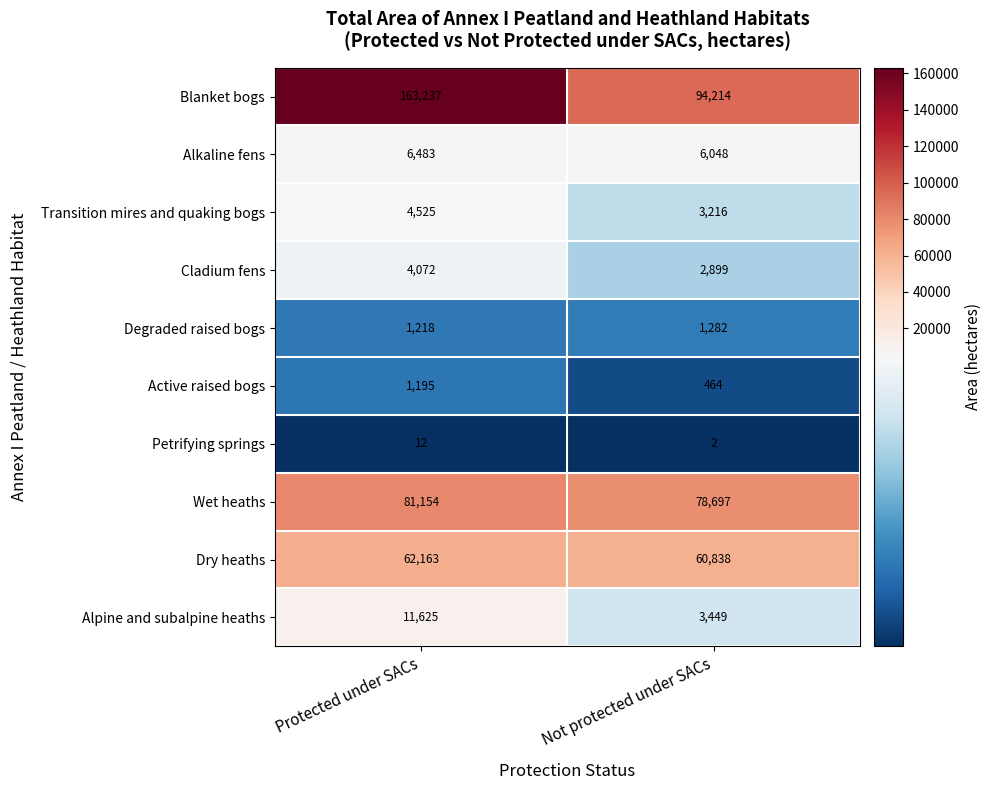

At Protected under SACs, list the series in order from largest to smallest.

Blanket bogs, Wet heaths, Dry heaths, Alpine and subalpine heaths, Alkaline fens, Transition mires and quaking bogs, Cladium fens, Degraded raised bogs, Active raised bogs, Petrifying springs